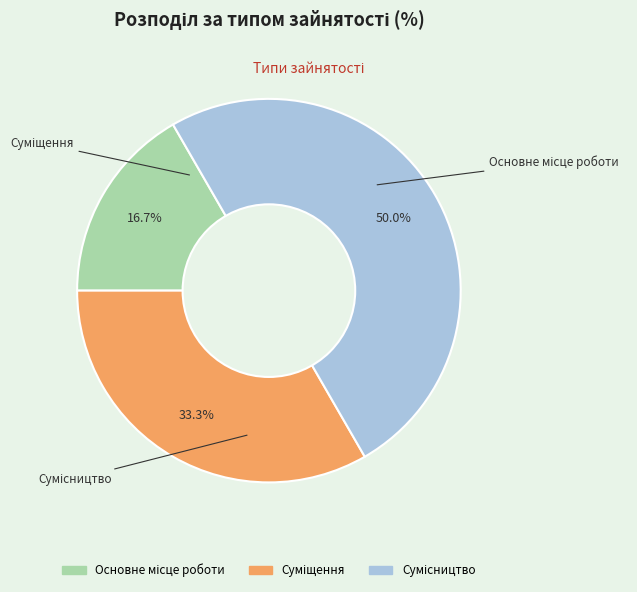

What percentage is NOT represented by Суміщення?

66.7%